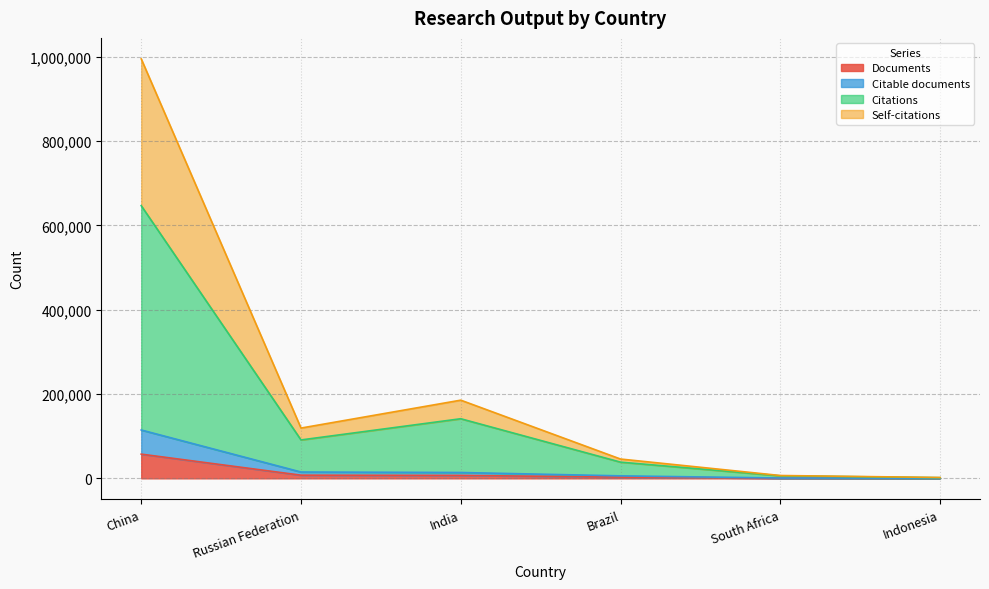

What are all the series names shown in the legend?

Documents, Citable documents, Citations, Self-citations